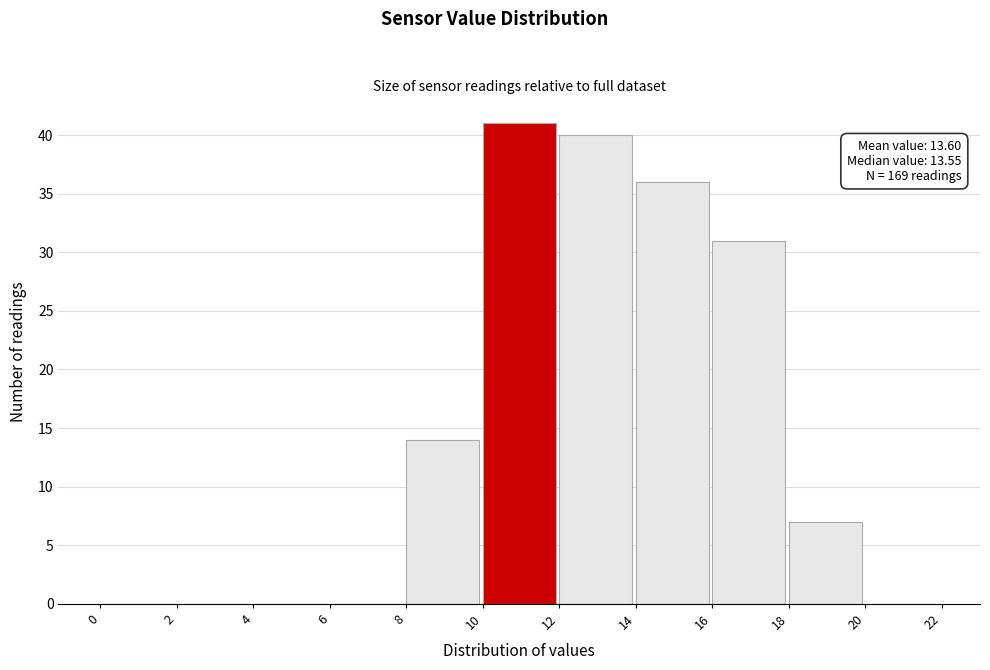

Which range on the x-axis has the tallest bar?

10 to 12